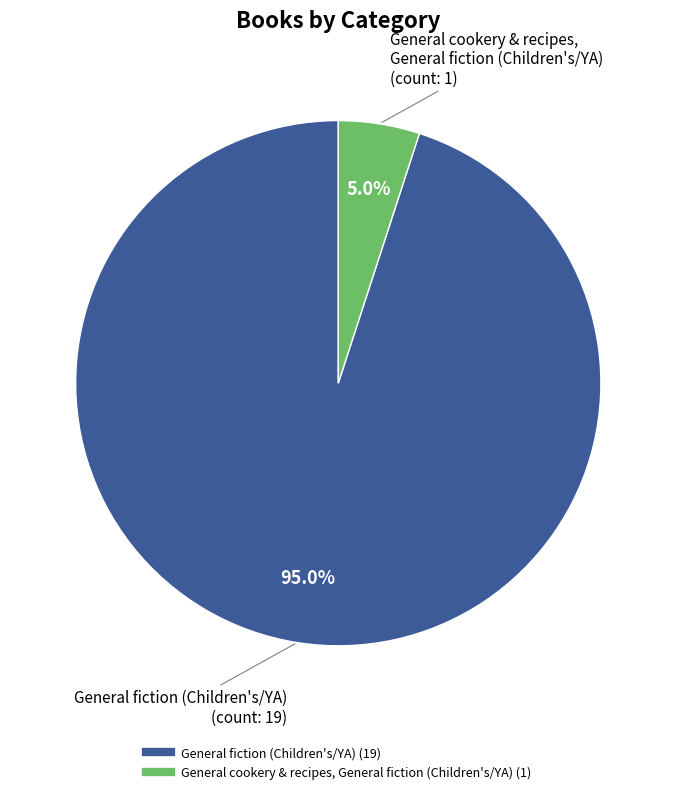

How many segments does this pie chart have?

2